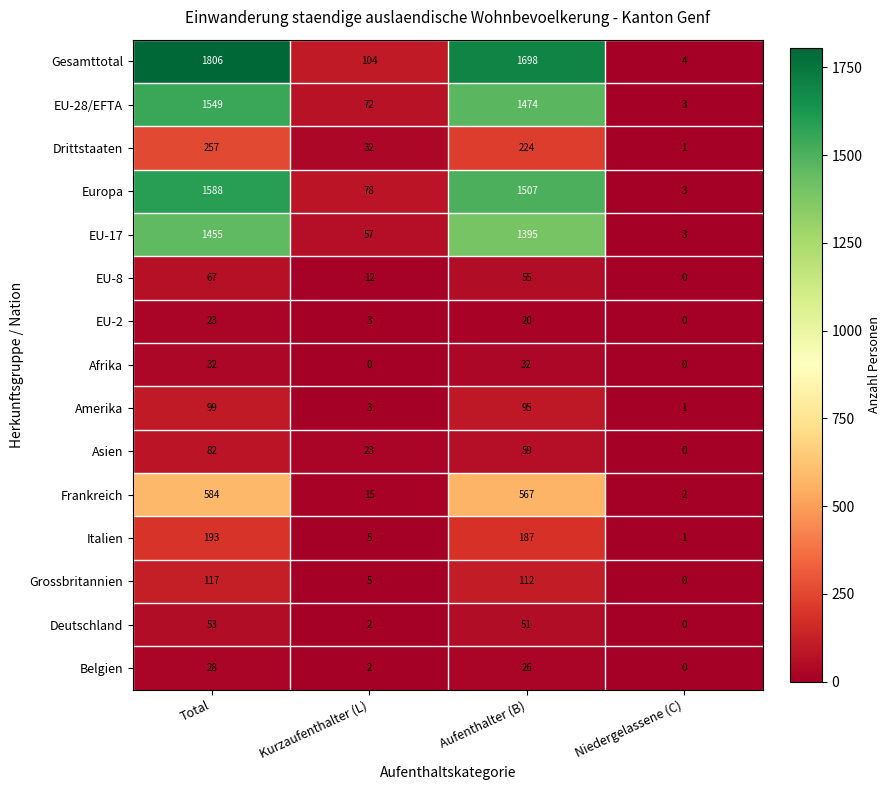

Which series has the largest total across all categories?

Gesamttotal